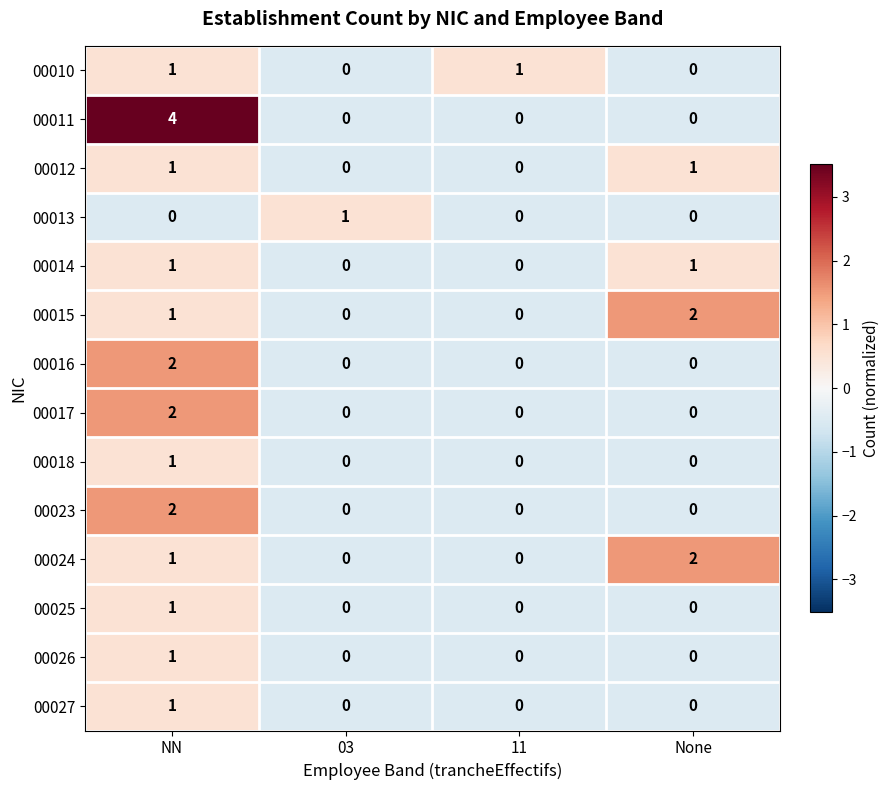

Which category has the highest value in the 00026 series?

NN